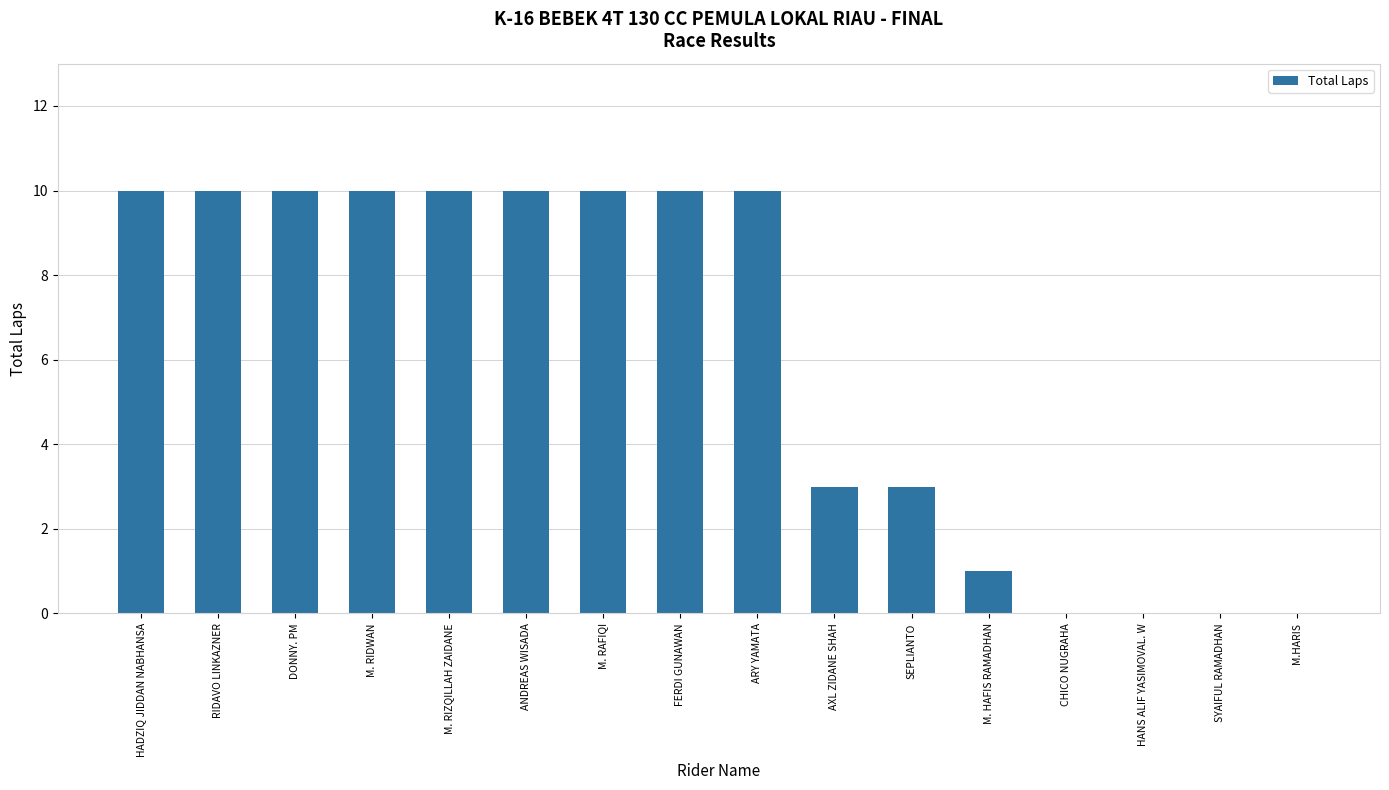

True or false: the data shows 0 at M.HARIS.

True